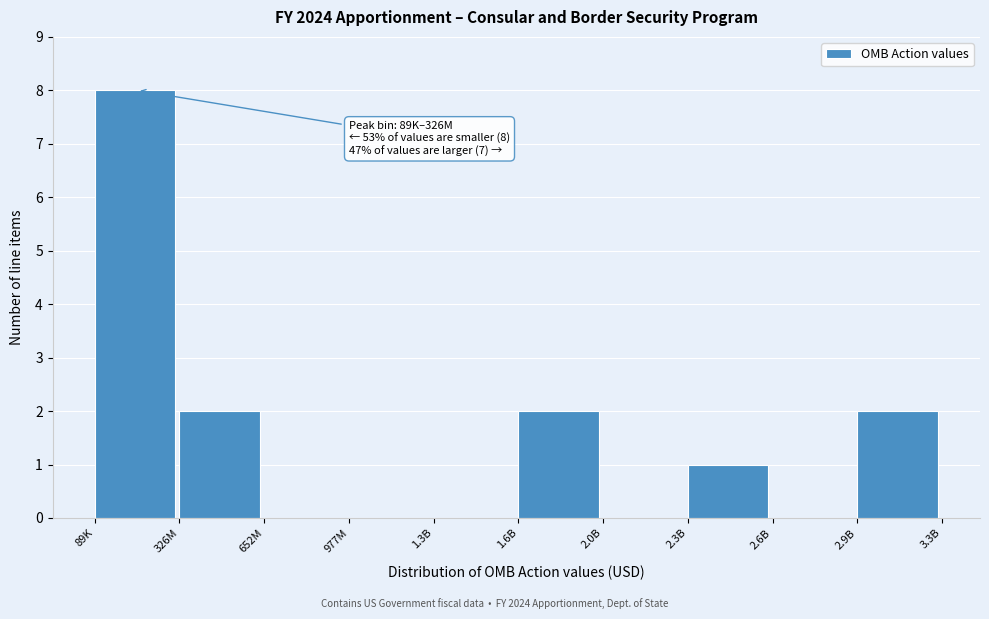

Reading left to right, list all the values displayed in this chart.

89K=8	326M=2	652M=0	977M=0	1.3B=0	1.6B=2	2.0B=0	2.3B=1	2.6B=0	2.9B=2